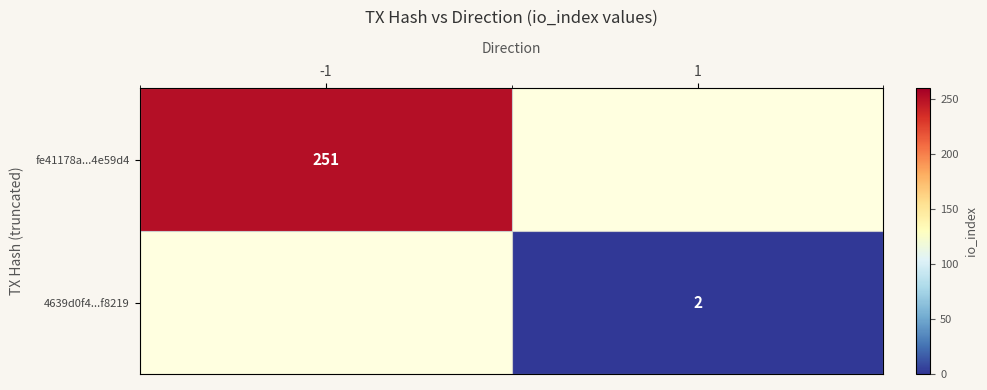

Is it true that fe41178a...4e59d4 equals 152 at -1?

False